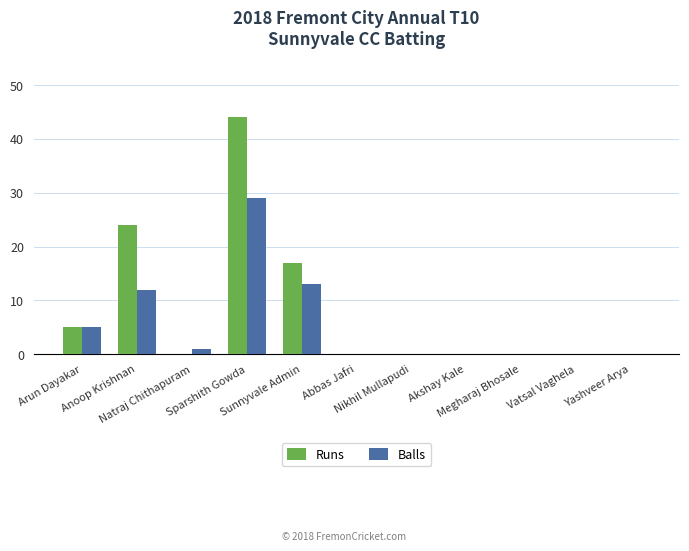

What are all the series names shown in the legend?

Runs, Balls